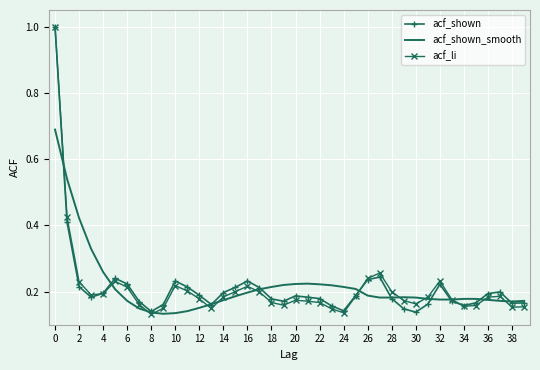

What is the greatest value displayed?

1.0